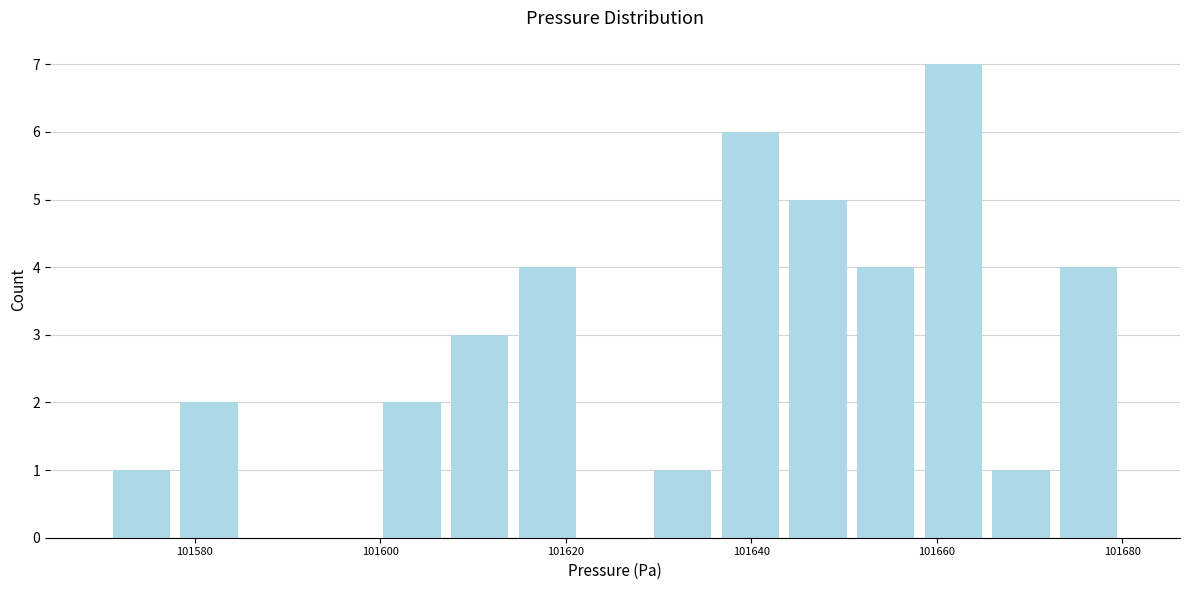

Read against the x-axis, roughly where is the centre of the tallest bar?

101662